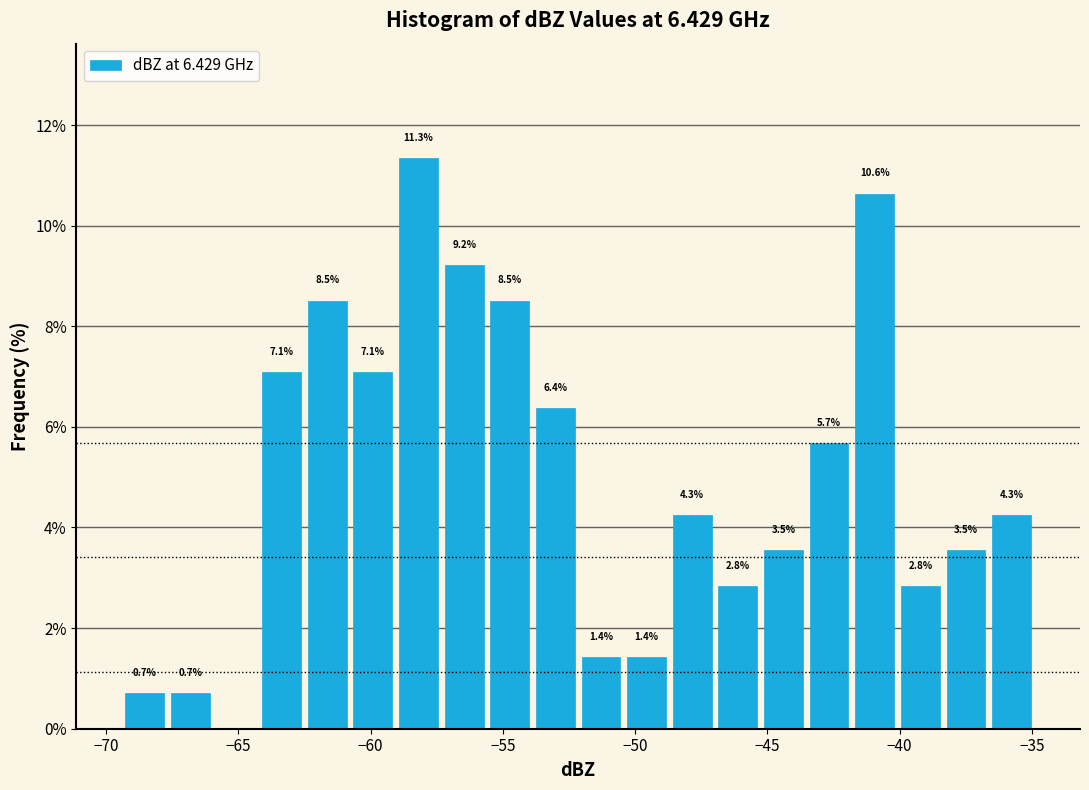

Read against the x-axis, roughly where is the centre of the tallest bar?

-58.0